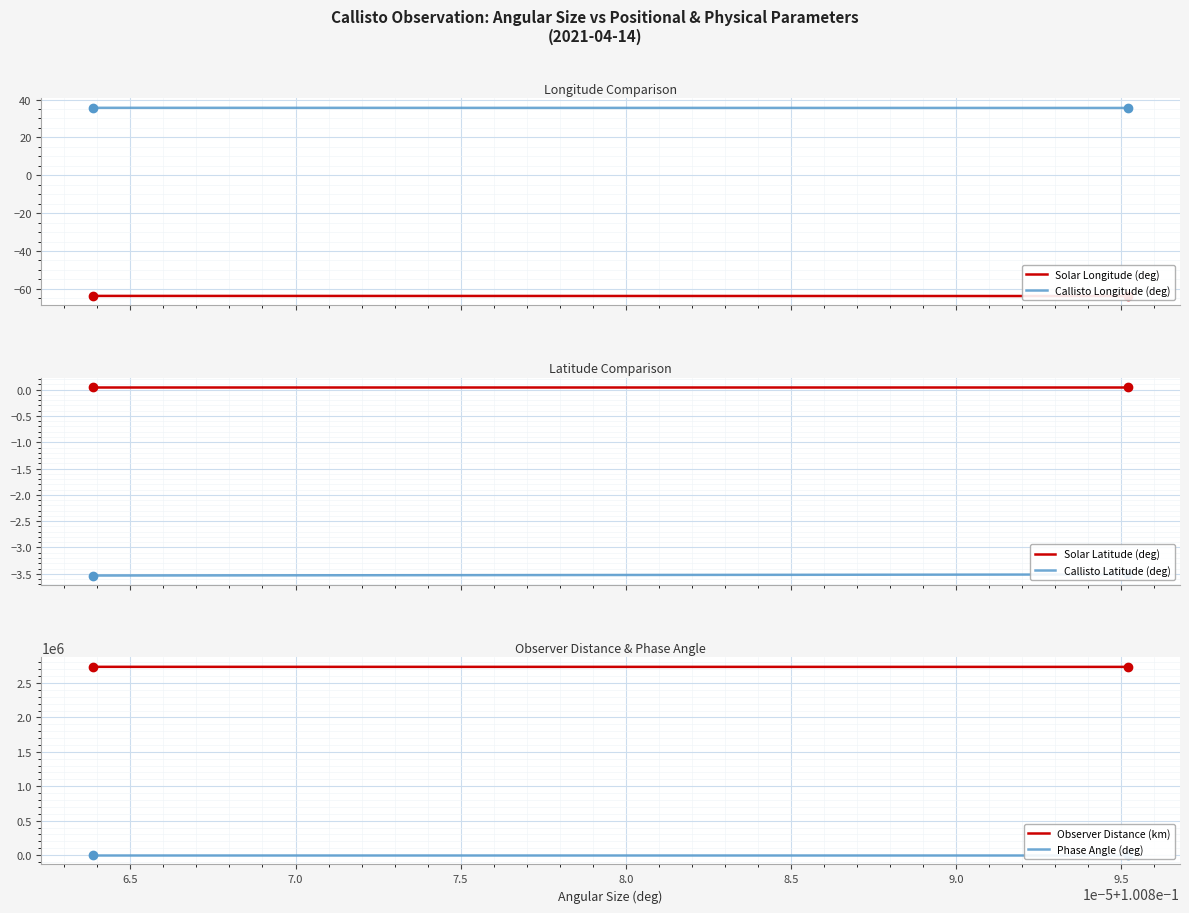

What is the minimum value for Callisto Longitude (deg)?

35.5